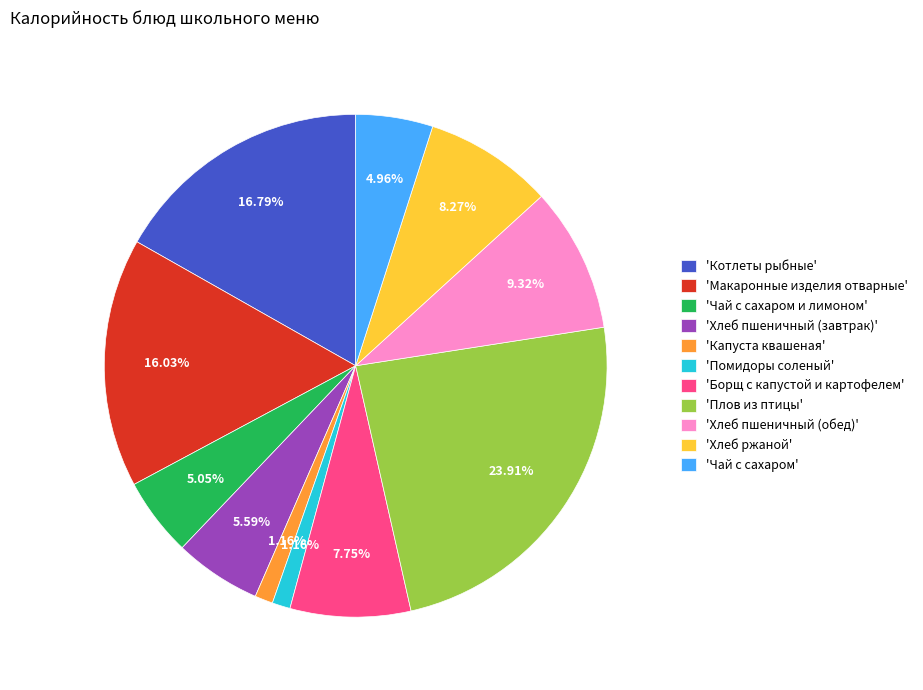

Is 'Хлеб ржаной' the majority of the pie?

No